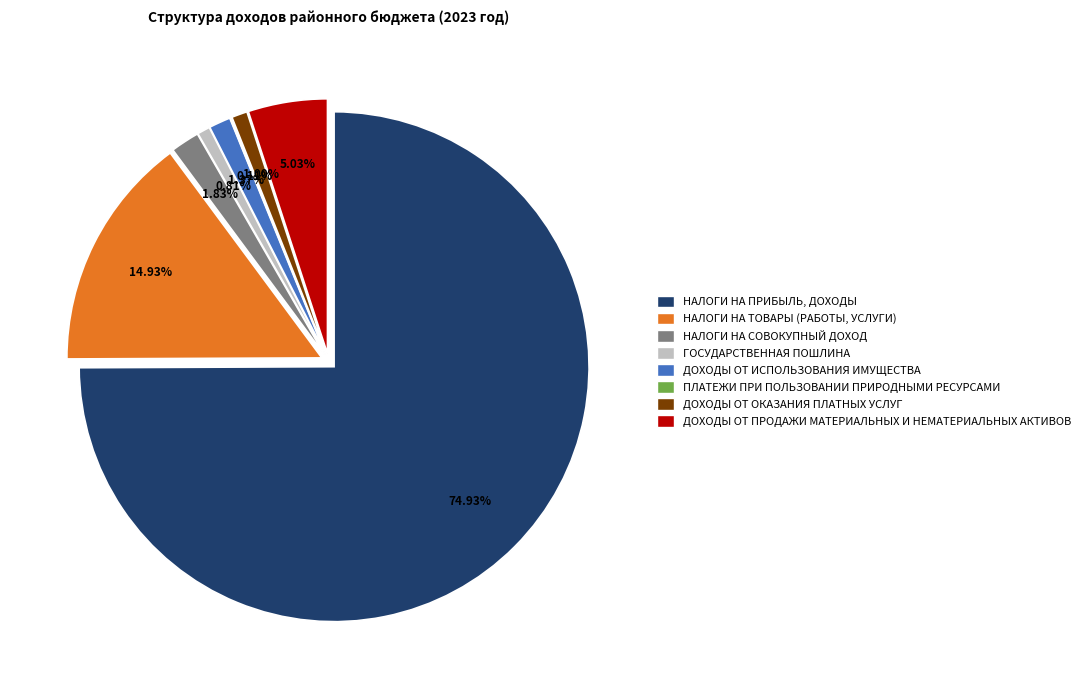

To the nearest percent, what is the difference between the largest and smallest slice percentages?

75%